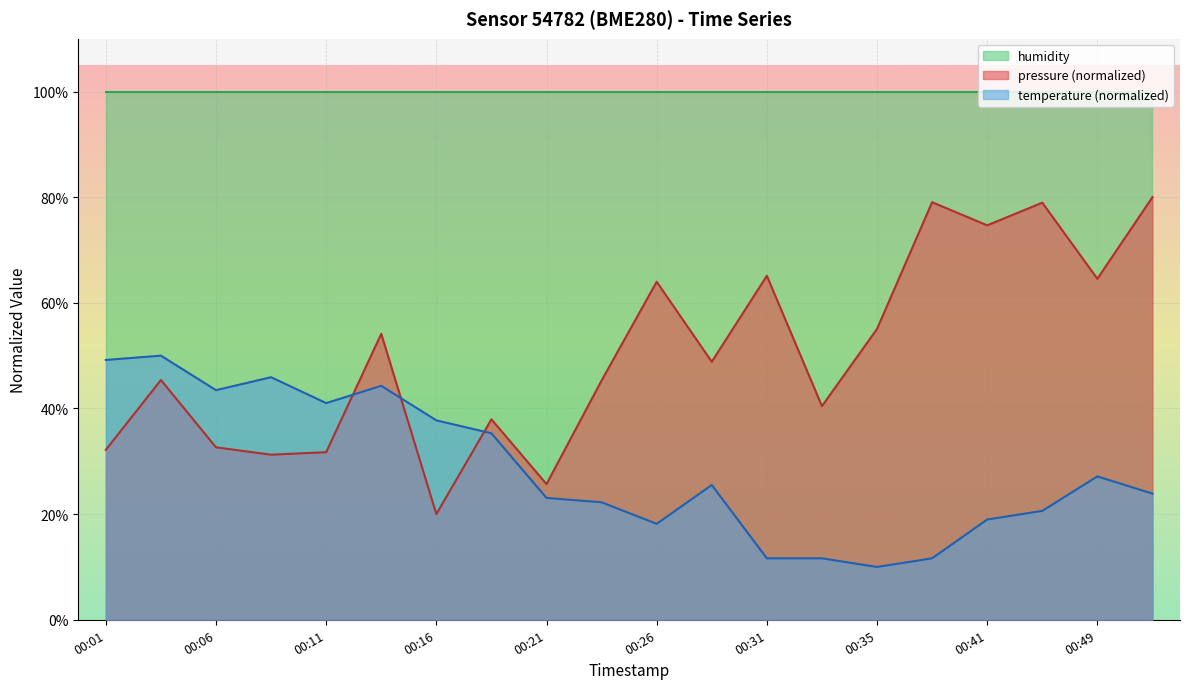

Where does the pressure series first go above 48?

00:13